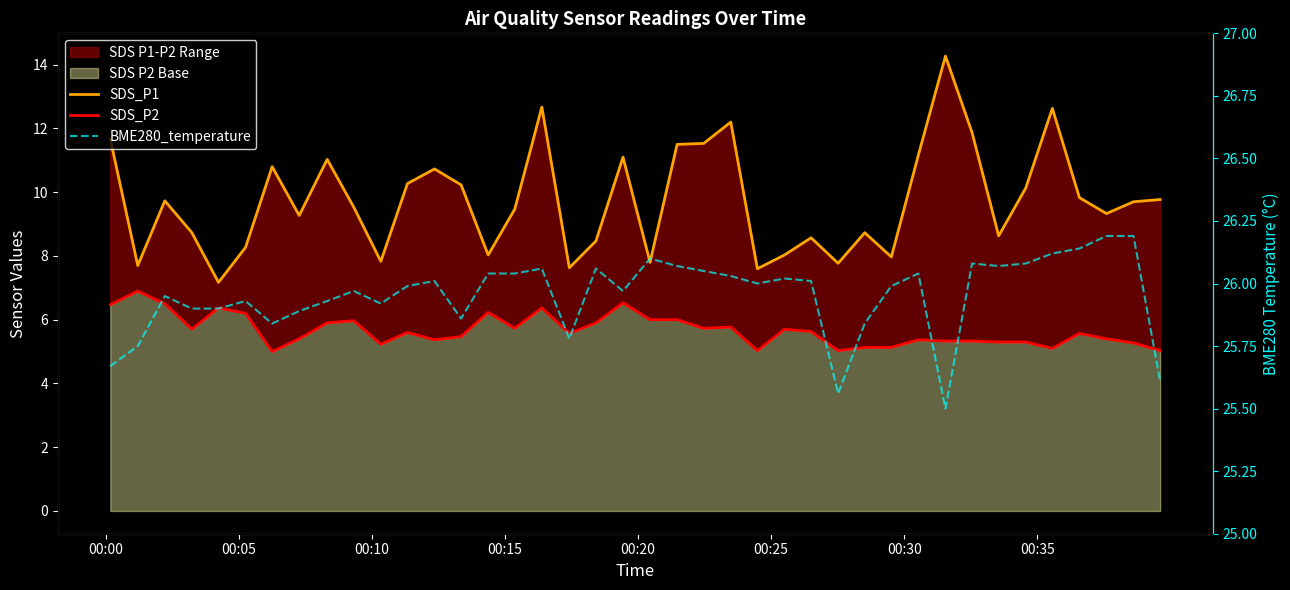

What is the average value of the BME280_temperature series?

26.0